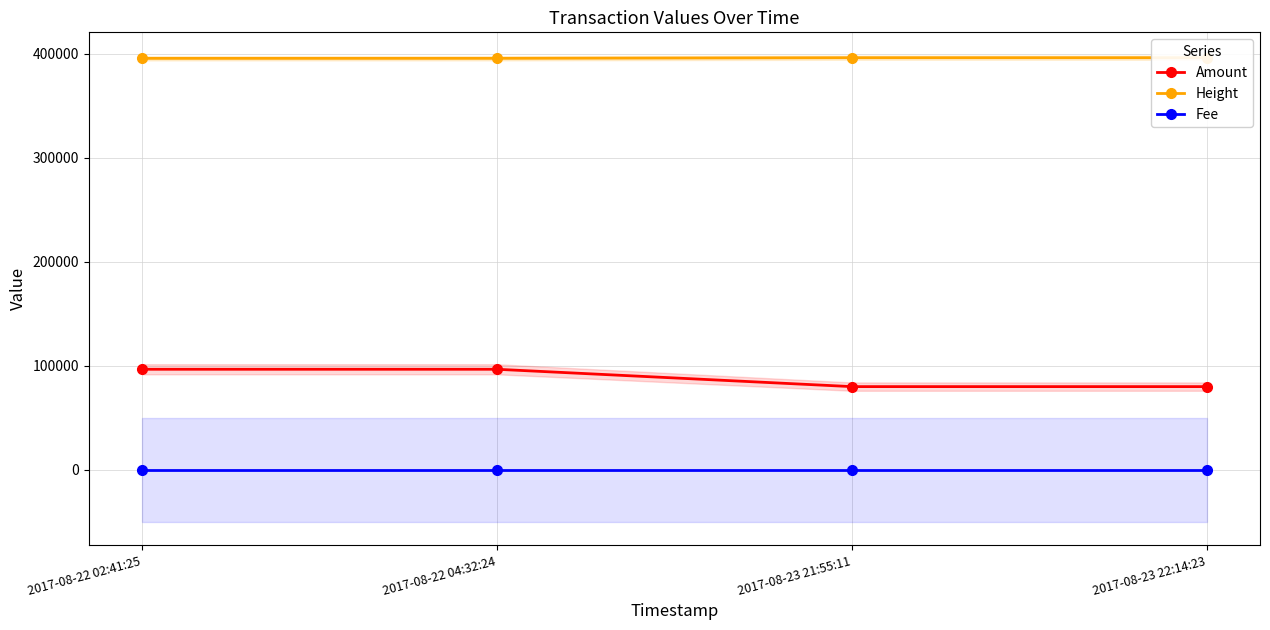

Is it true that Height equals 395988.0 at 2017-08-23 21:55:11?

True